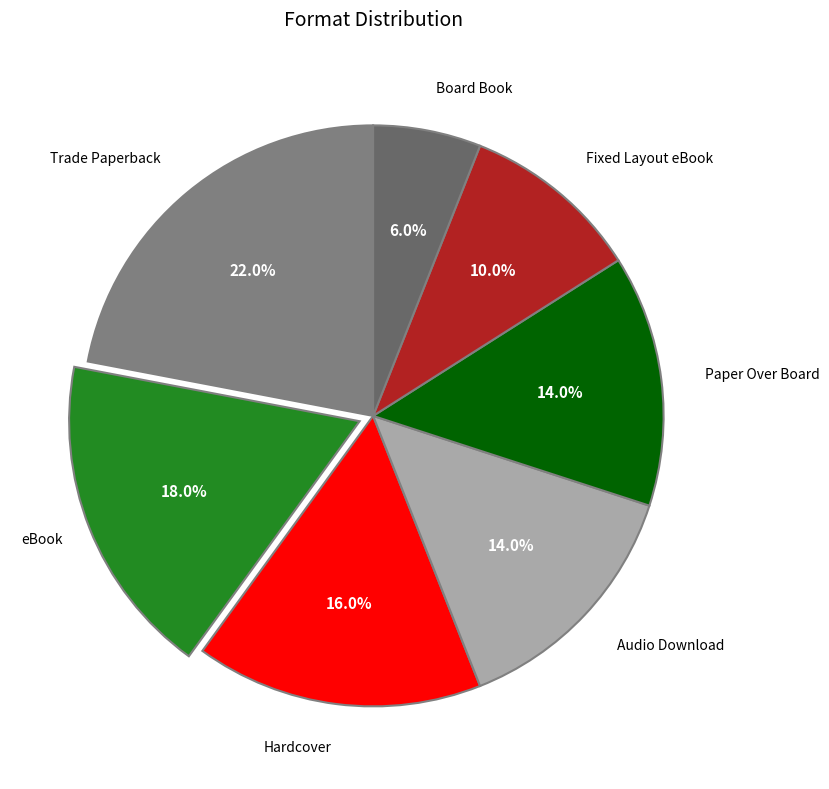

What percentage is NOT represented by Fixed Layout eBook?

90.0%